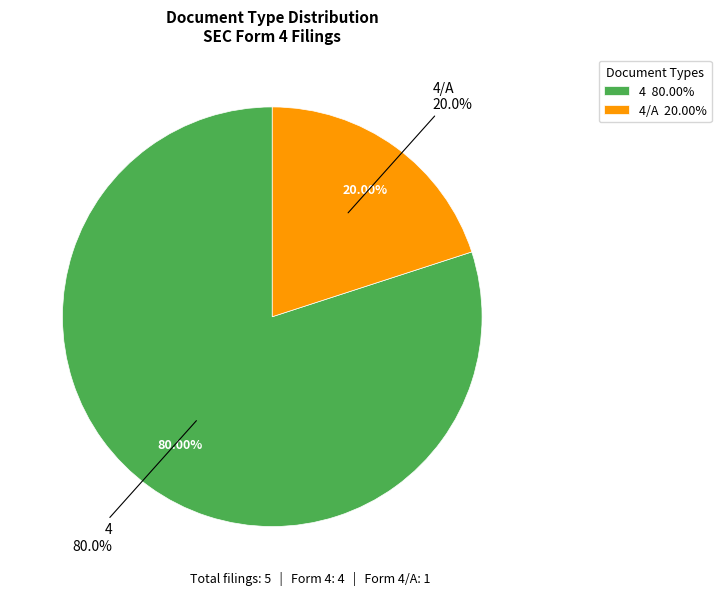

True or false: 4/A accounts for 18% of the total.

False